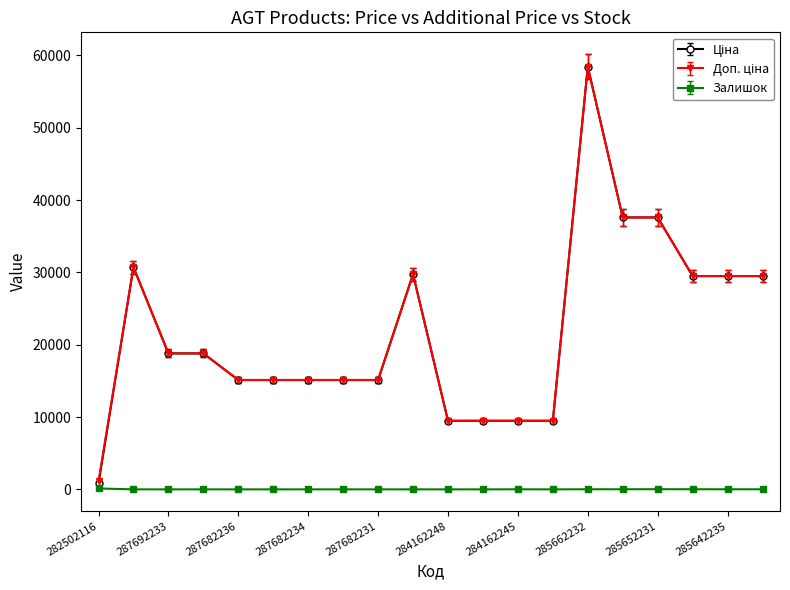

At how many categories does at least one series exceed 8168?

19